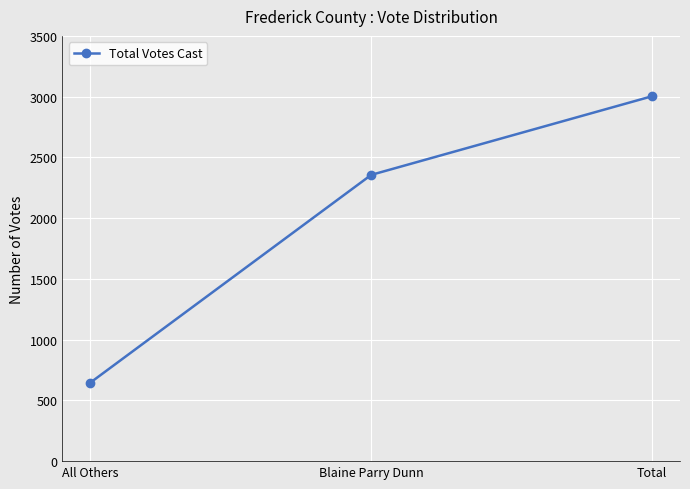

How many data points are less than 2356?

1